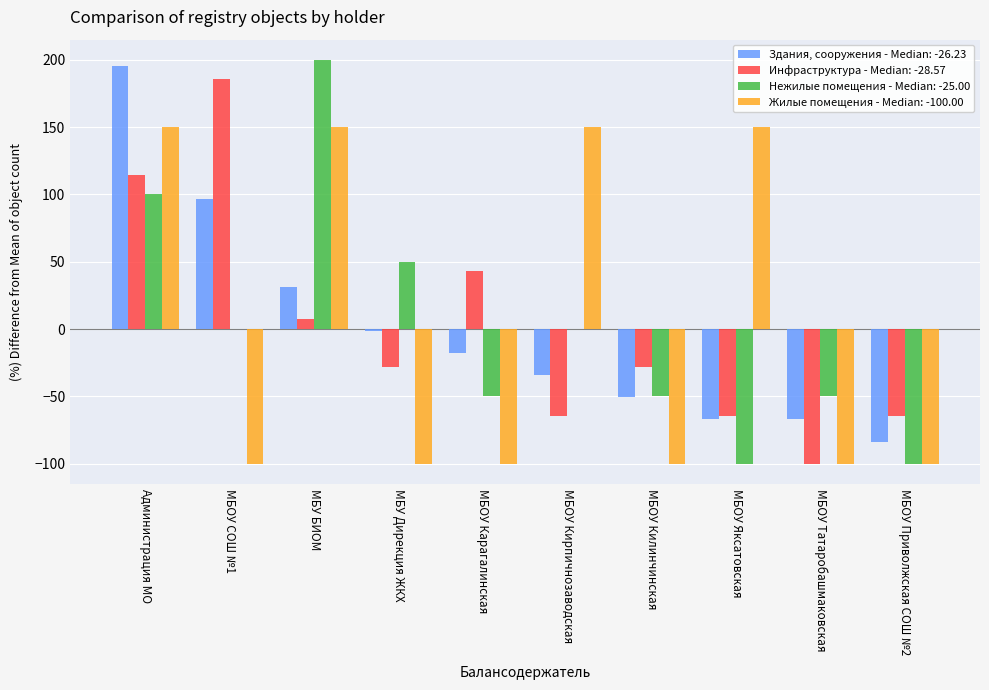

At which category is the sum across all series the highest?

Администрация МО